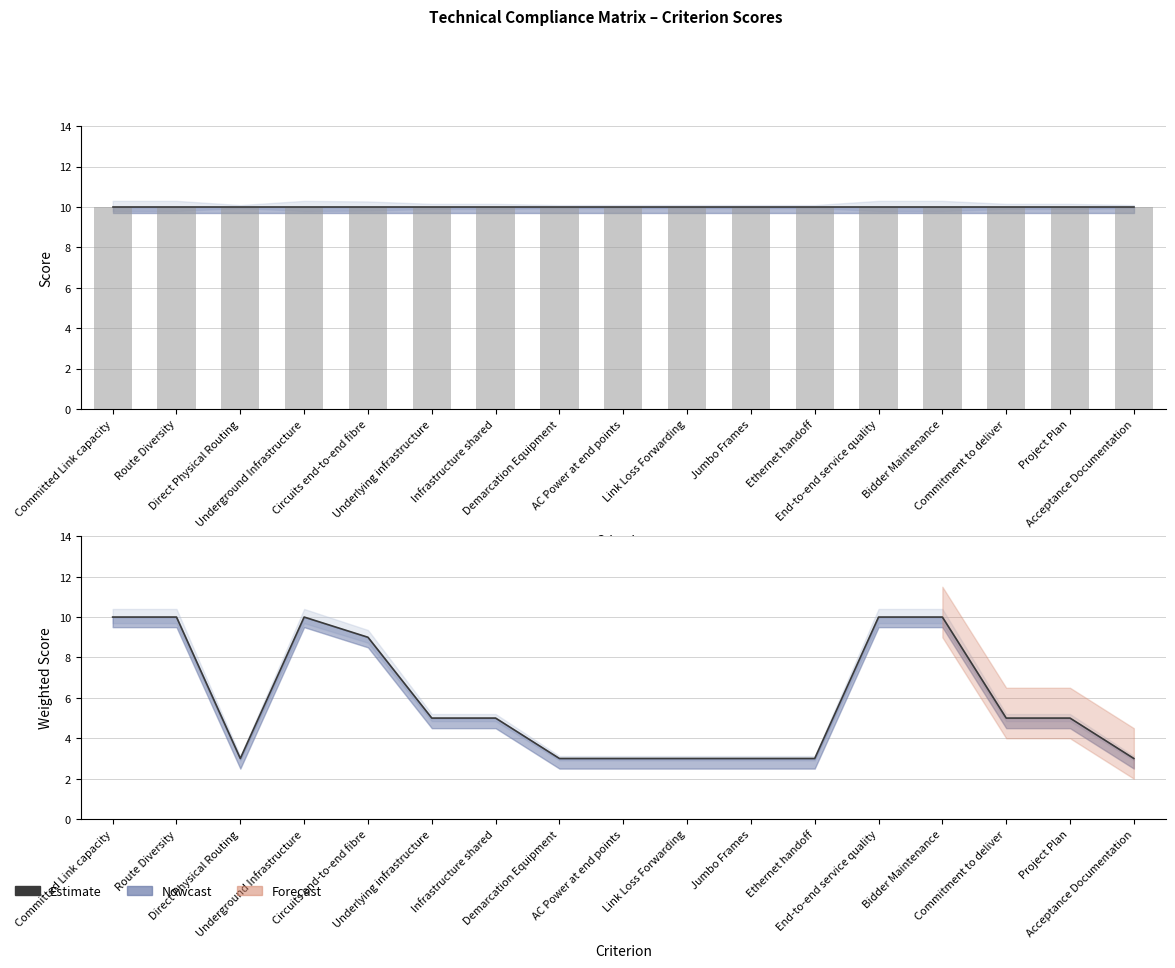

What is the ratio of the value at Committed Link capacity to the value at Circuits end-to-end fibre?

1.1